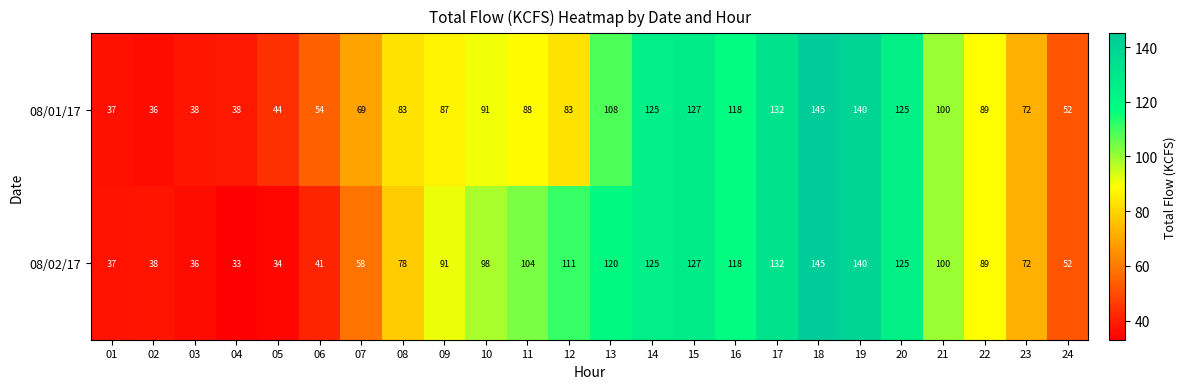

True or false: 08/02/17 has a value of 37 at 08.

False